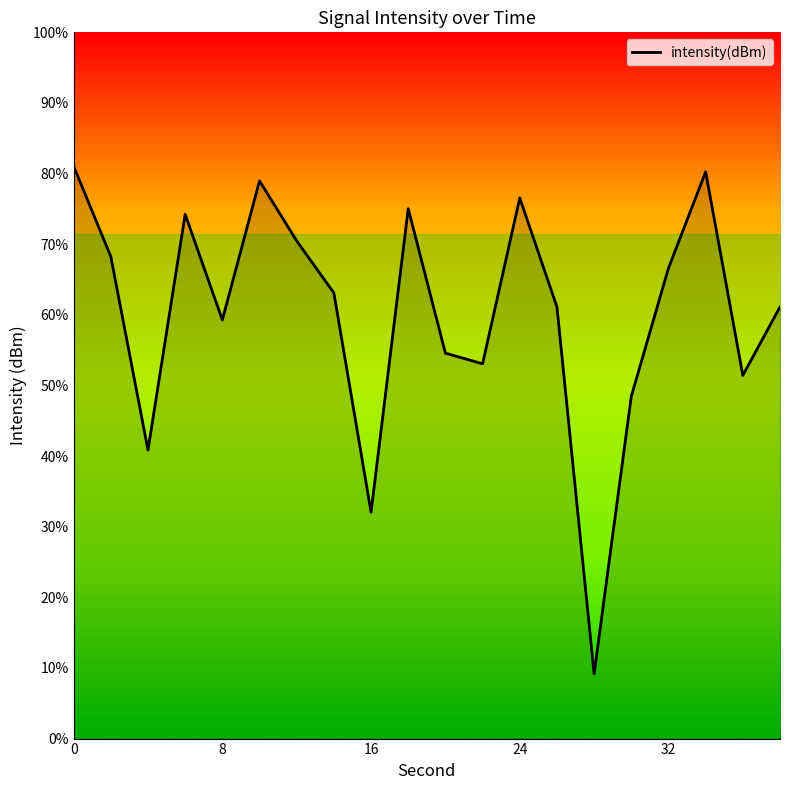

Is this an area chart (filled region under the line)?

No